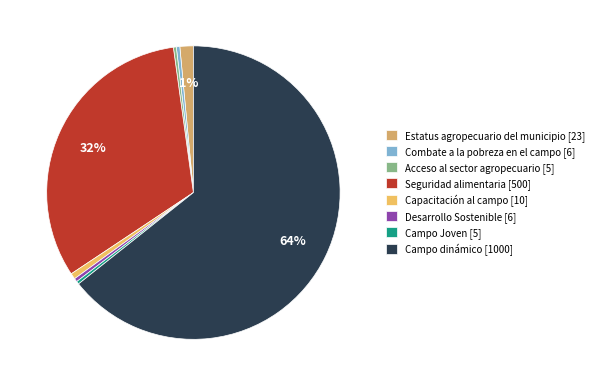

Which slice is the largest?

Campo dinámico